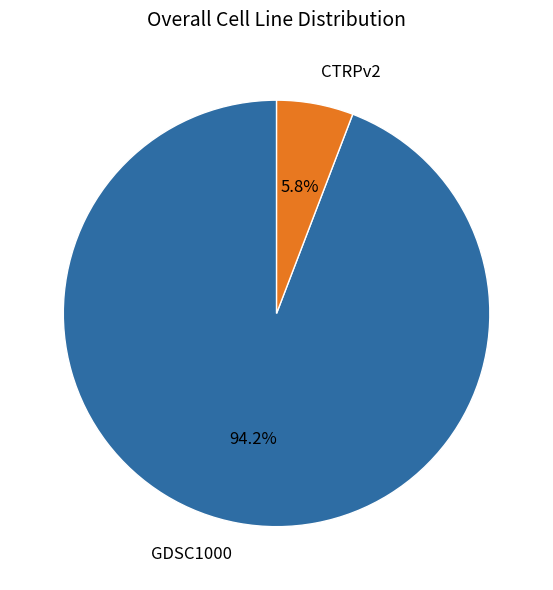

How many slices are in this pie chart?

2